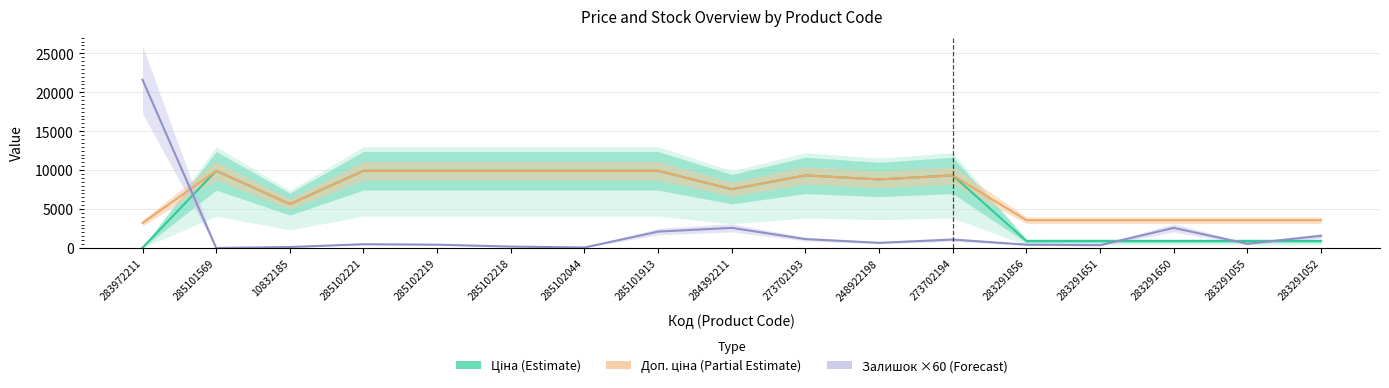

Does the chart display data point markers on the line(s)?

No